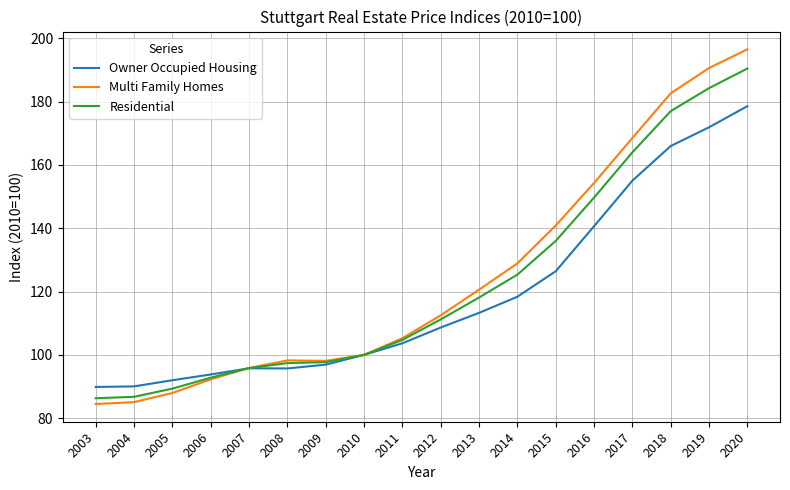

Is this an area chart (filled region under the line)?

No